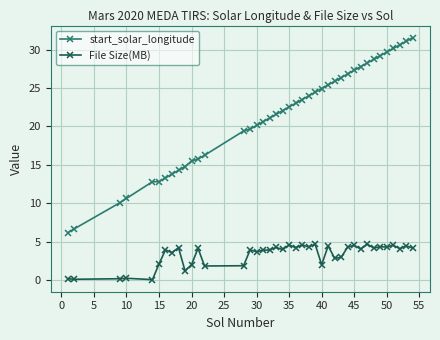

What is the greatest value displayed?

31.5